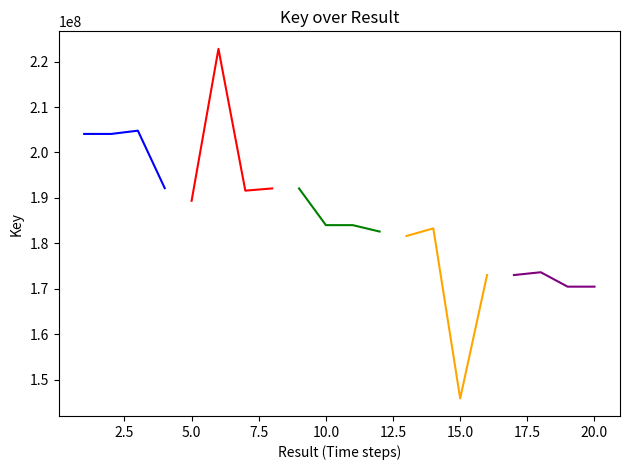

How many lines are shown in the chart?

5